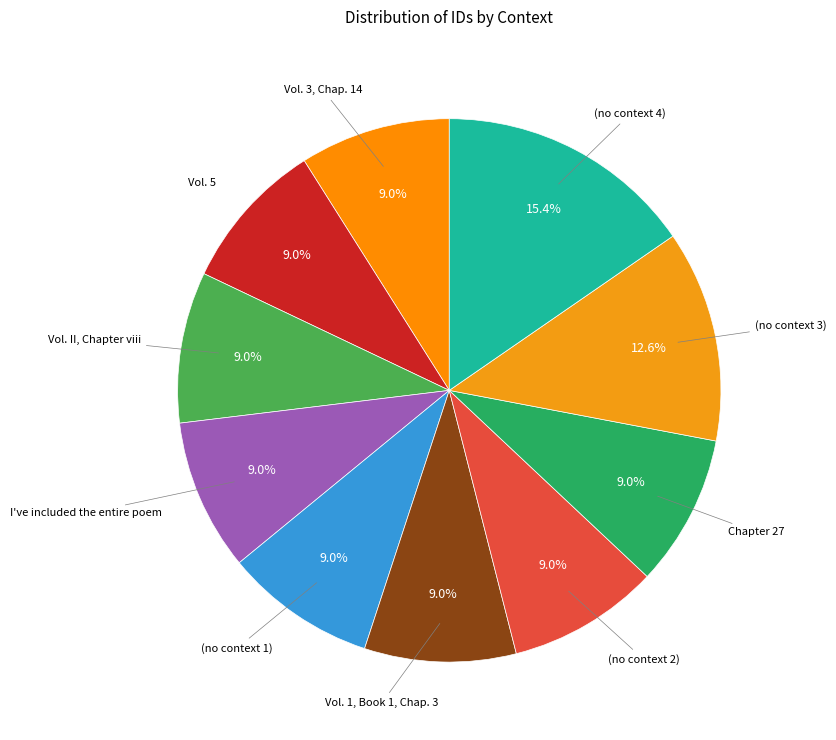

Is there a majority slice in this chart?

No